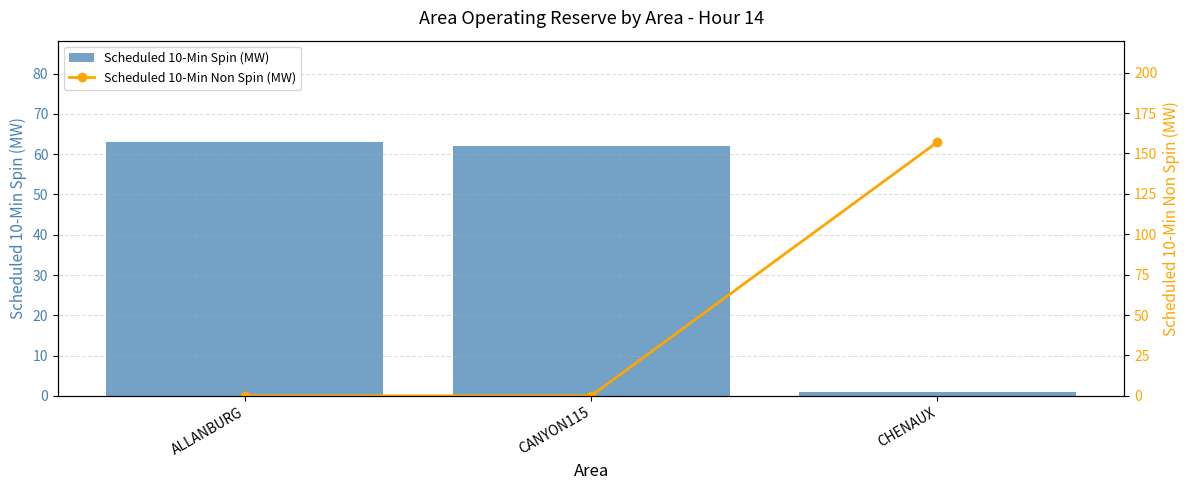

Reading left to right, transcribe all the data shown in this chart.

Scheduled 10-Min Spin (MW): ALLANBURG=63	CANYON115=62	CHENAUX=1
Scheduled 10-Min Non Spin (MW): ALLANBURG=0	CANYON115=0	CHENAUX=157